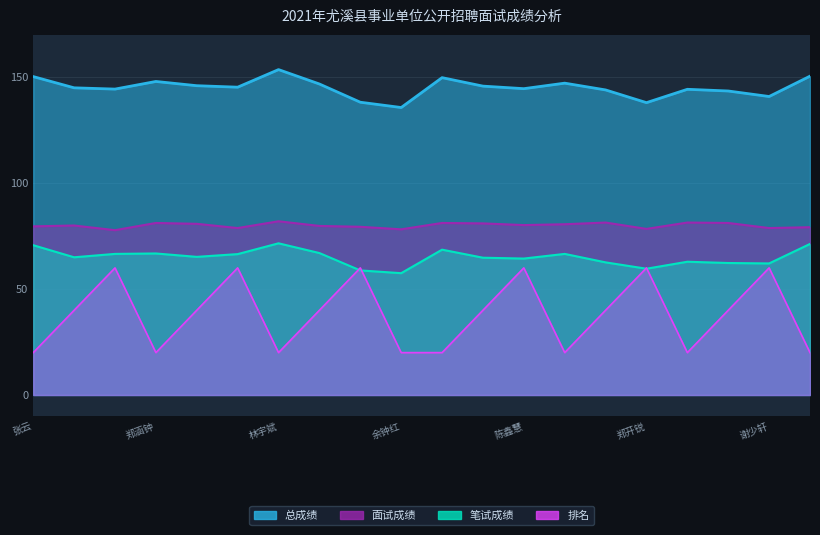

Reading left to right, list all the values displayed in this chart.

笔试成绩: 70.7	65.0	66.6	66.8	65.2	66.5	71.6	67.0	58.8	57.5	68.6	64.8	64.4	66.6	62.6	59.6	62.9	62.3	62.1	71.3
面试成绩: 79.6	80.0	77.8	81.2	80.8	78.8	82.0	79.8	79.4	78.2	81.2	81.0	80.2	80.6	81.4	78.4	81.4	81.2	78.8	79.2
总成绩: 150.3	145.0	144.4	148.0	146.0	145.3	153.6	146.8	138.2	135.7	149.8	145.8	144.6	147.2	144.0	138.0	144.3	143.5	140.9	150.5
排名: 20.0	40.0	60.0	20.0	40.0	60.0	20.0	40.0	60.0	20.0	20.0	40.0	60.0	20.0	40.0	60.0	20.0	40.0	60.0	20.0